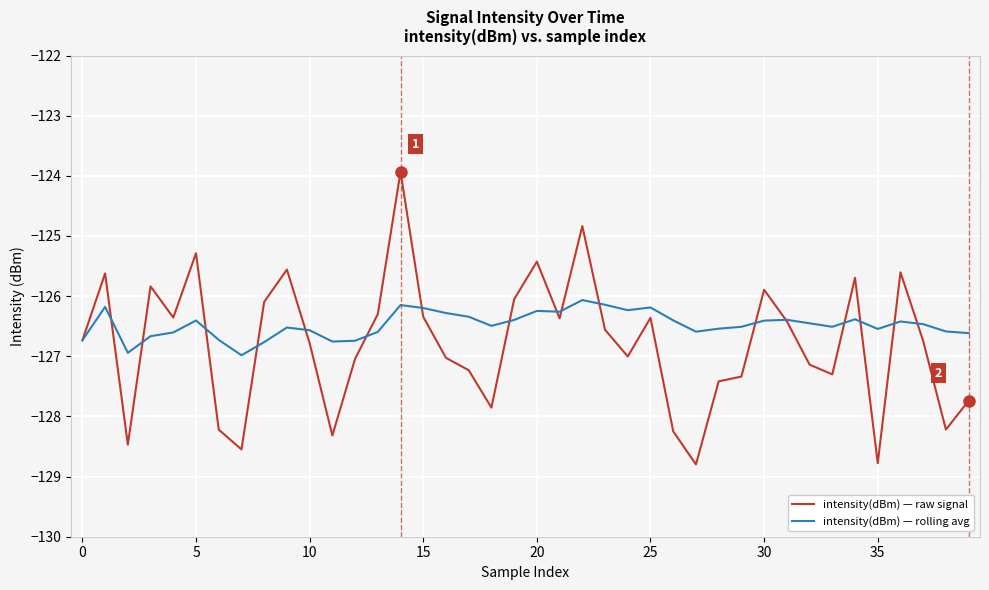

What is the highest value of the intensity(dBm) — rolling avg series?

-126.1